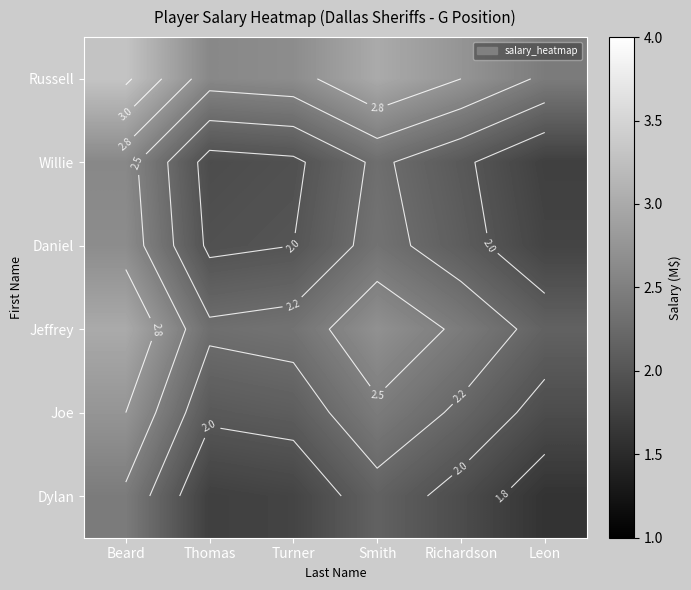

At how many categories does at least one series exceed 1?

6